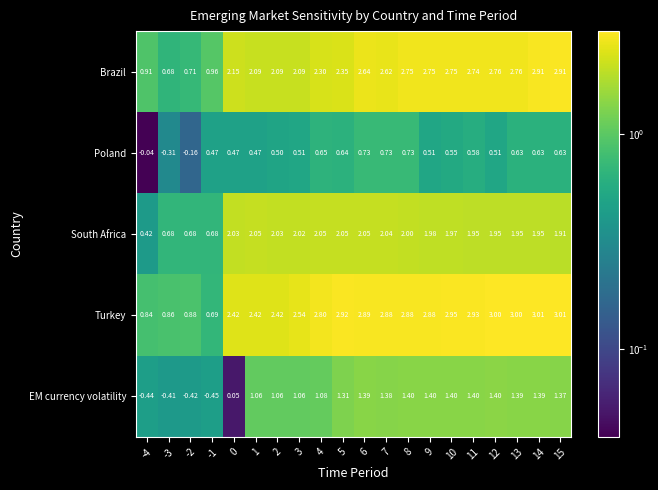

Which series has the largest total across all categories?

Turkey